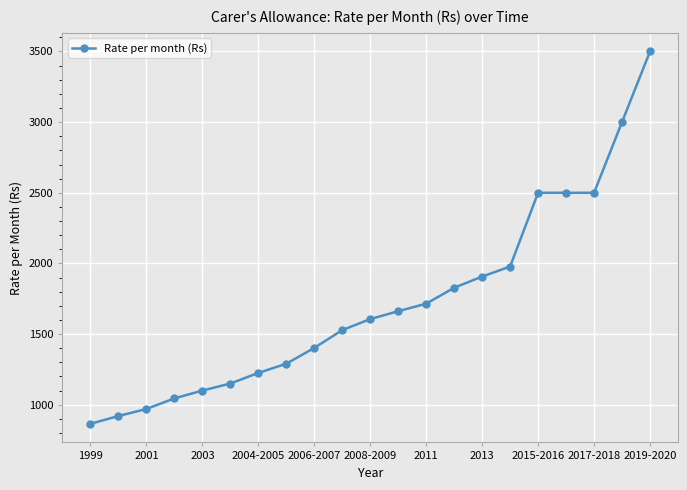

How many values are below 1606?

10